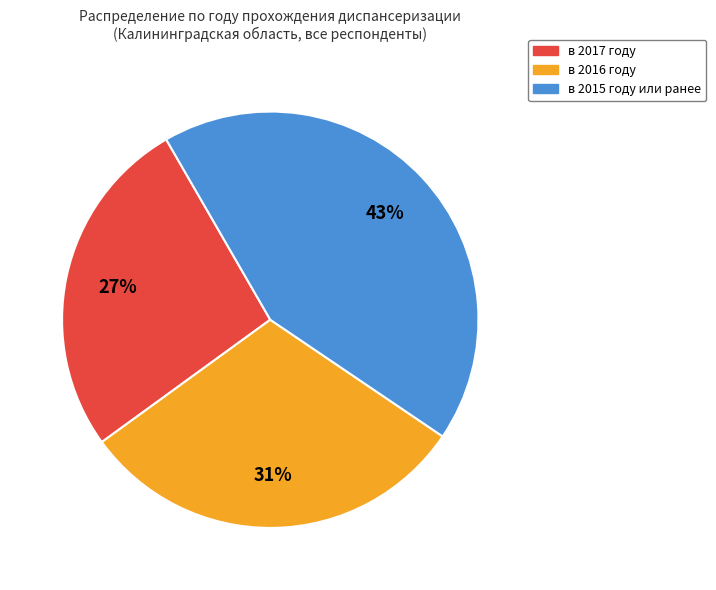

How many slices are in this pie chart?

3